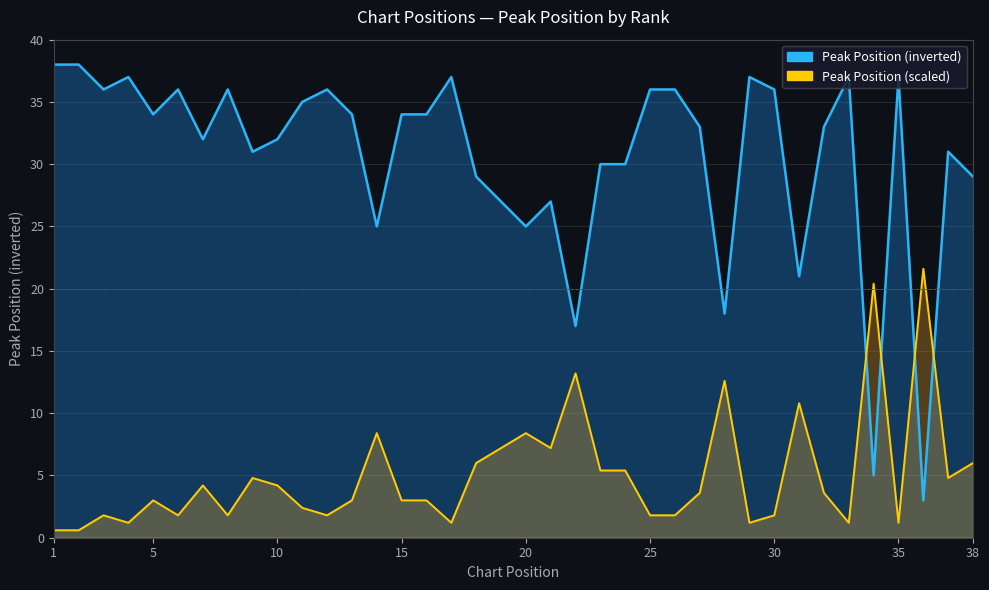

At which category does the chart reach its minimum across all series?

36